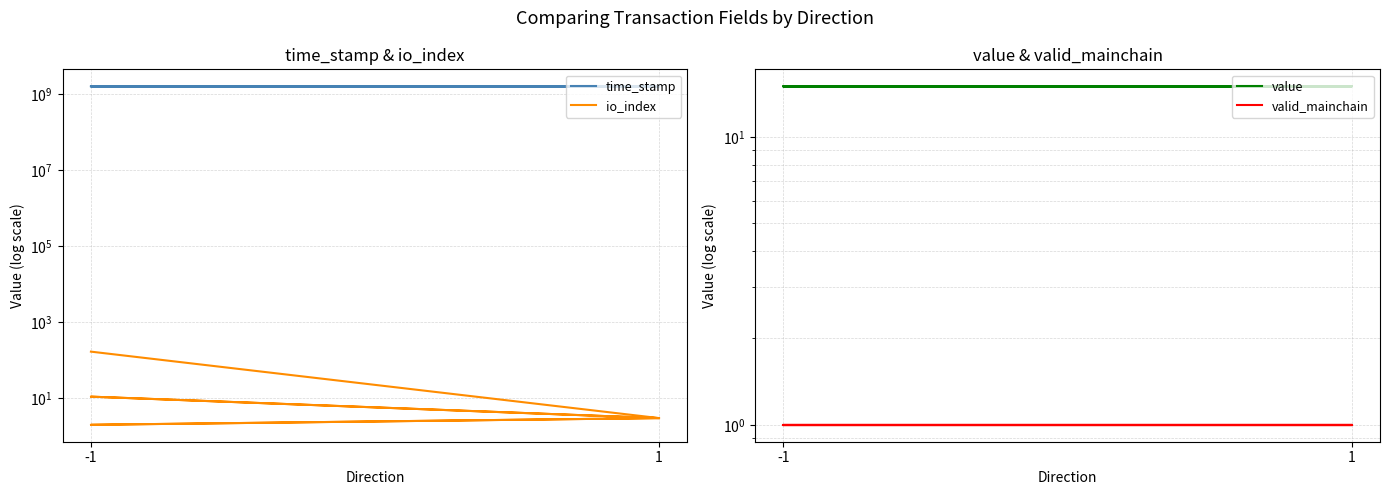

The value of value at -1 is 9.2. True or false?

False